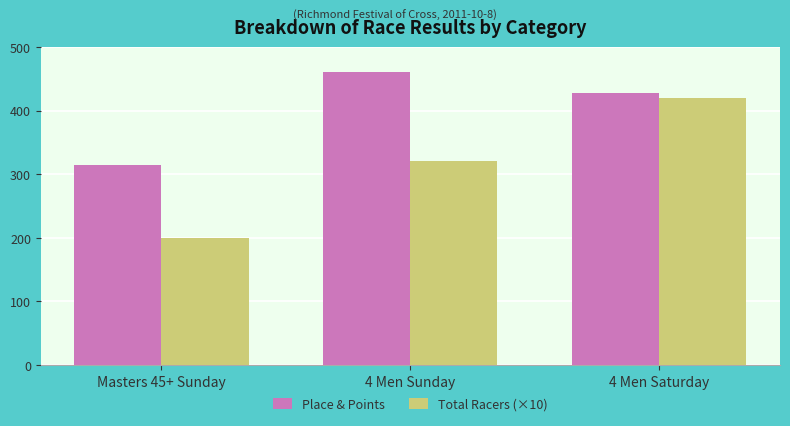

What are all the series names shown in the legend?

Place & Points, Total Racers (×10)